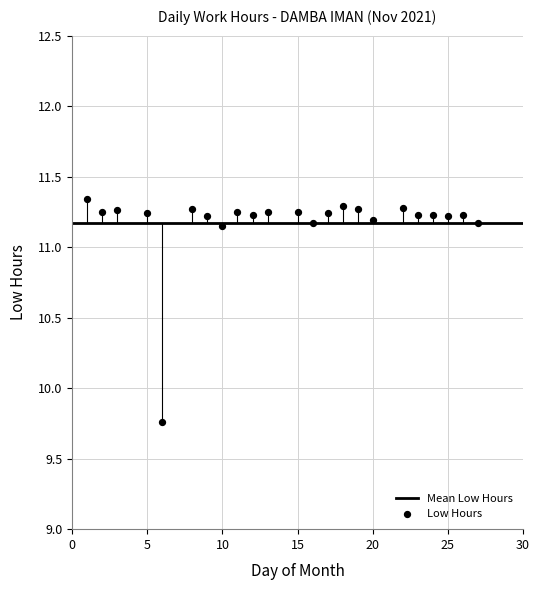

What is the range of X values (max minus min)?

26.0